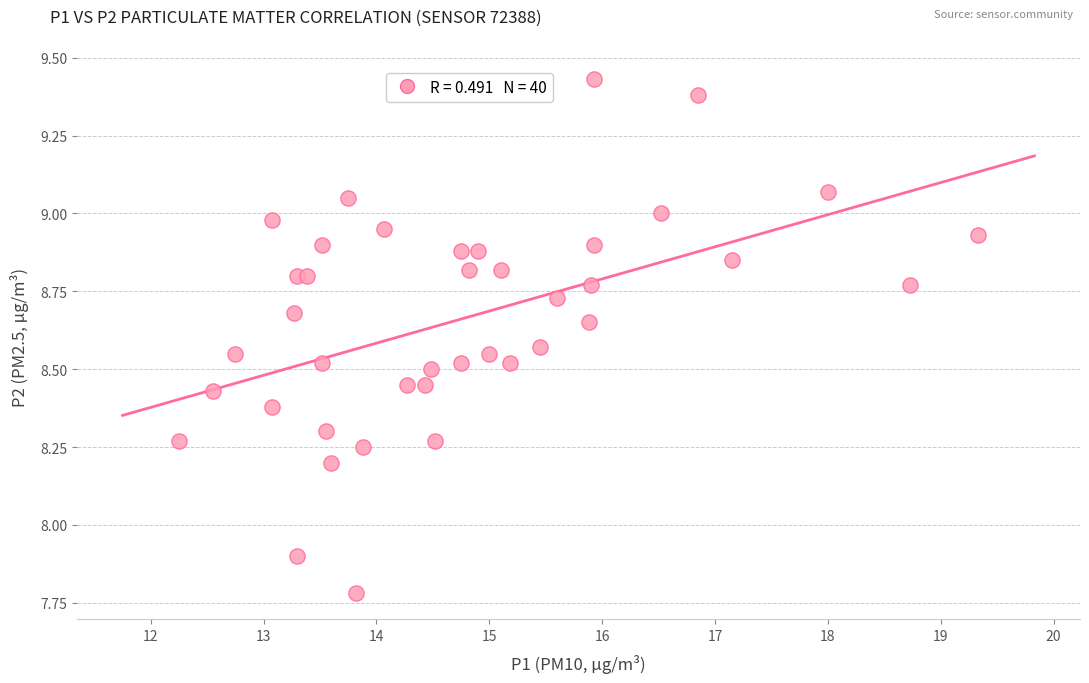

What Y value in the scatter plot is closest to 8?

7.9